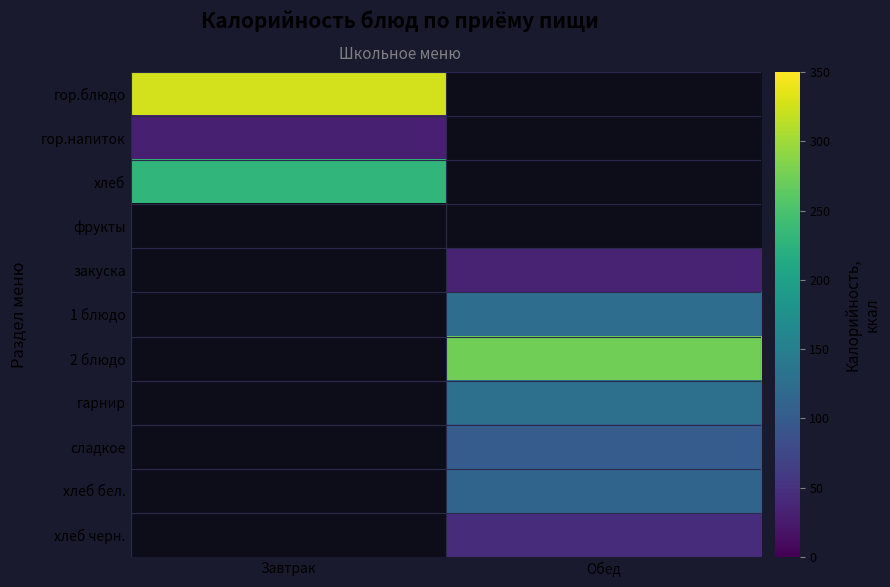

Which label corresponds to the smallest value in the chart?

Завтрак